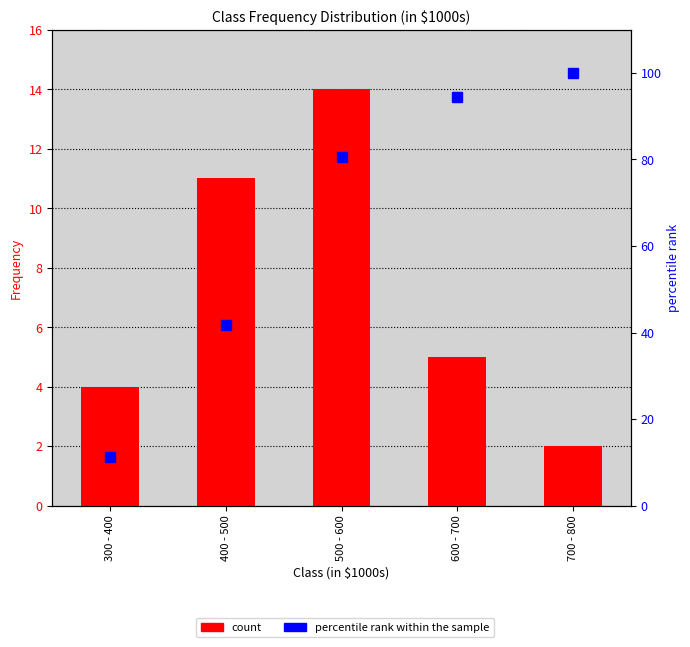

Reading left to right, extract all data points from this chart.

Frequency: 300 - 400=4.0	400 - 500=11.0	500 - 600=14.0	600 - 700=5.0	700 - 800=2.0
percentile rank within the sample: 300 - 400=11.1	400 - 500=41.7	500 - 600=80.6	600 - 700=94.4	700 - 800=100.0